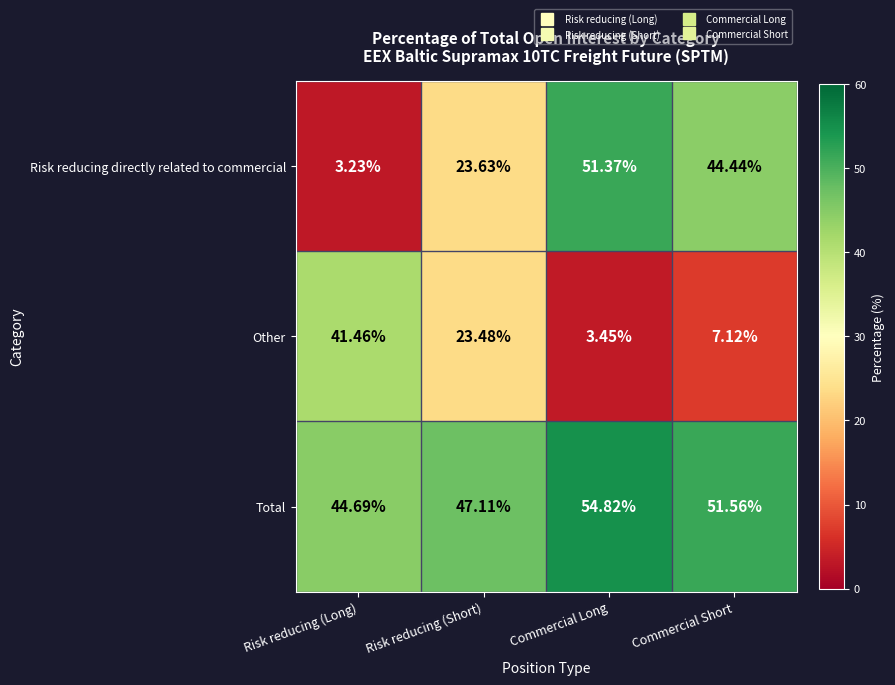

Where is Other nearest to the value 22?

Risk reducing (Short)